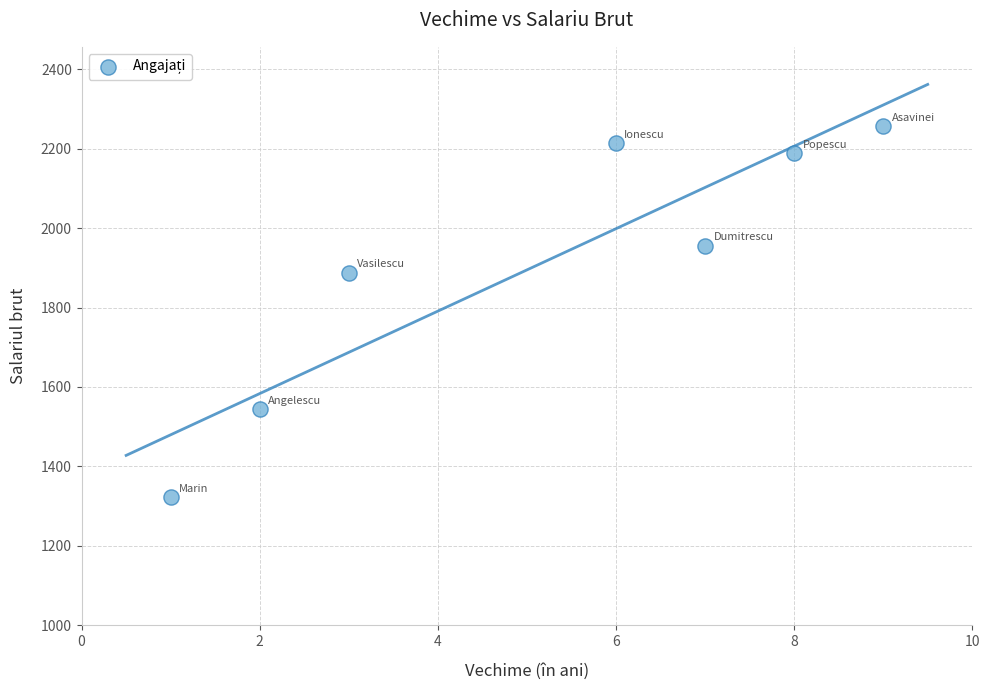

What Y value in the scatter plot is closest to 1789?

1888